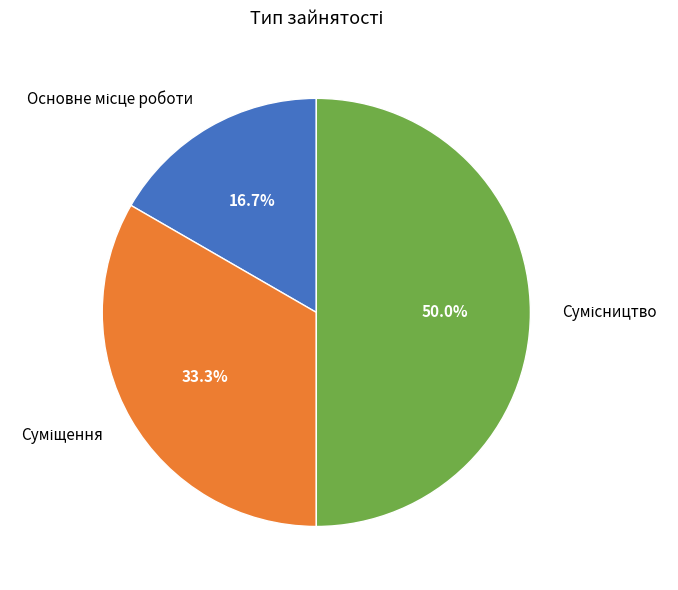

Which has a higher value, Основне місце роботи or Сумісництво?

Сумісництво